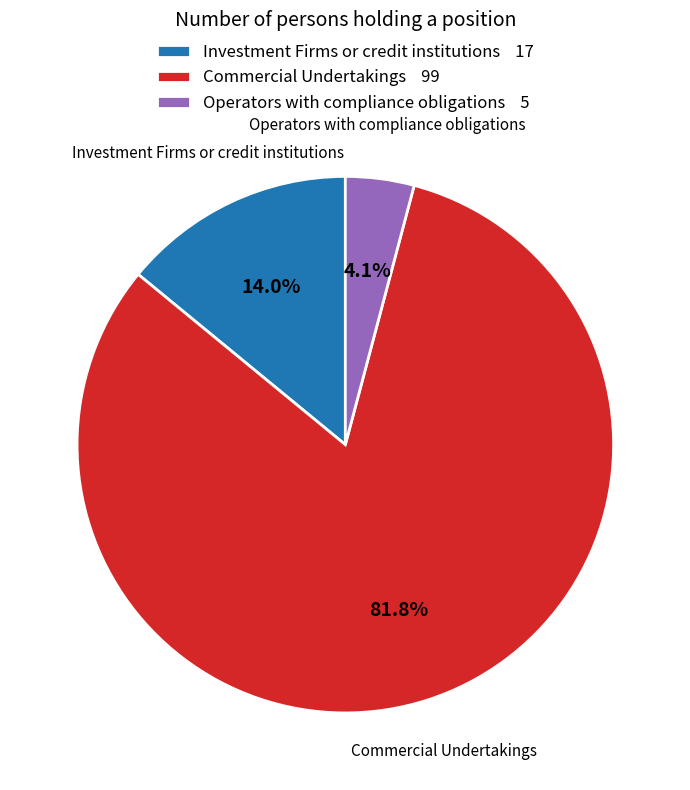

What percentage do Commercial Undertakings and Operators with compliance obligations together represent?

86.0%